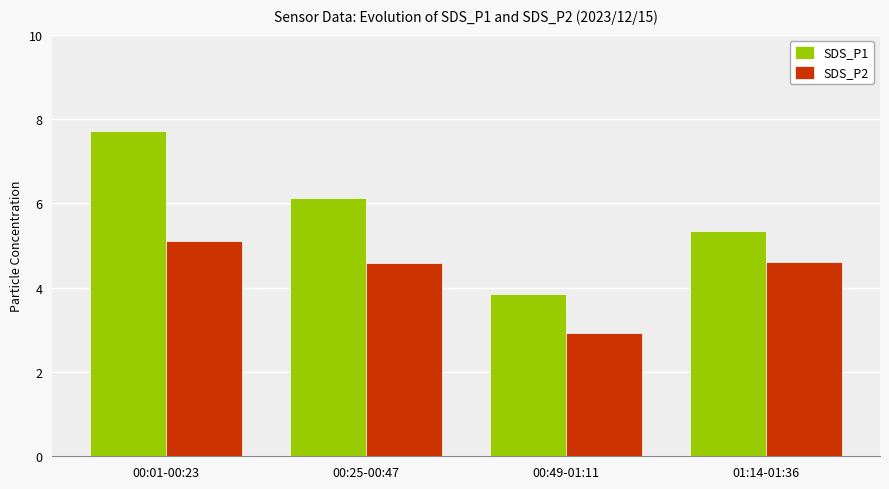

Between 00:01-00:23 and 01:14-01:36, which series saw the biggest shift?

SDS_P1